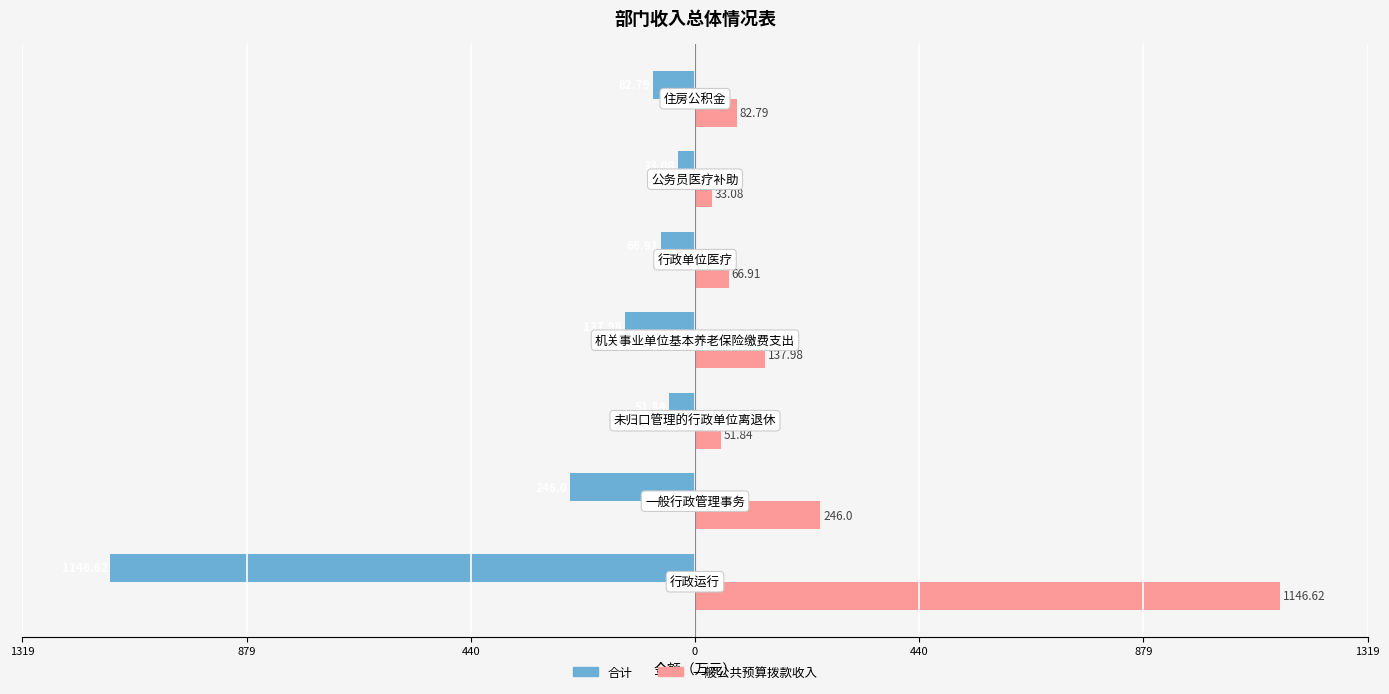

What is the difference between the maximum and minimum values in the 合计 series?

1113.5